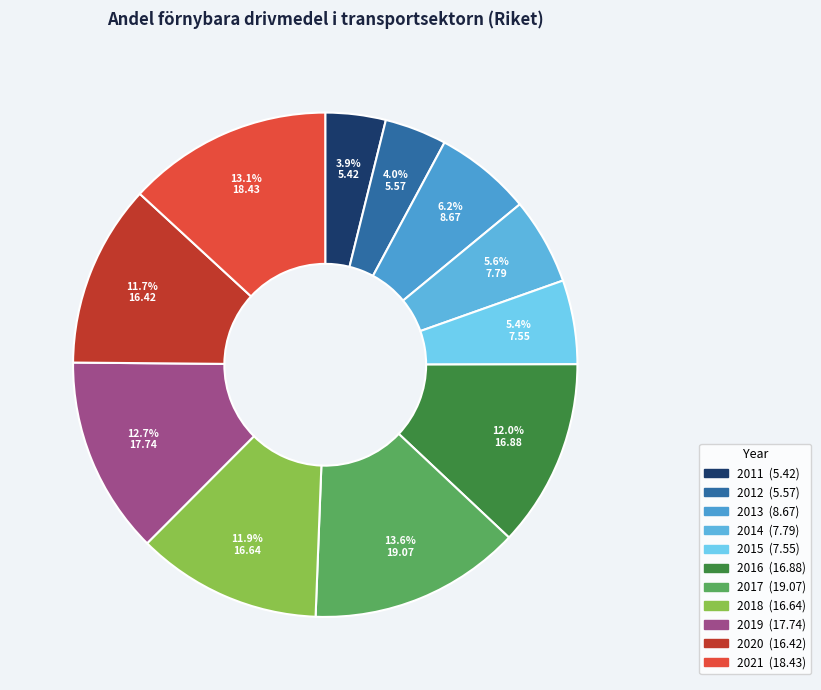

Combined, do 2021 and 2011 account for over 50%?

No